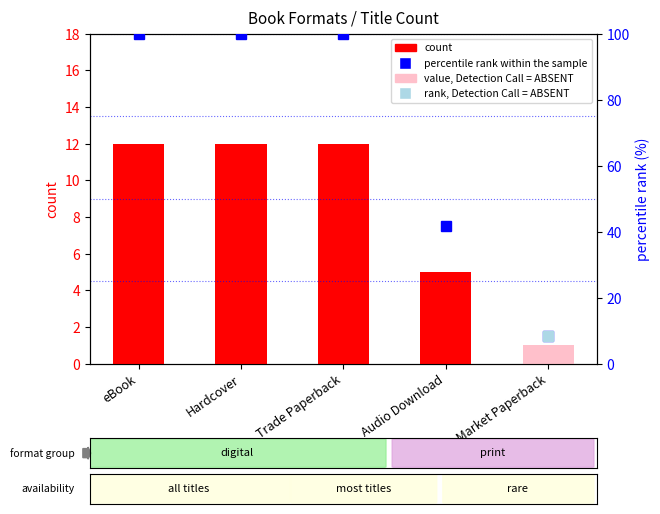

At which category does the chart reach its minimum across all series?

Mass Market Paperback